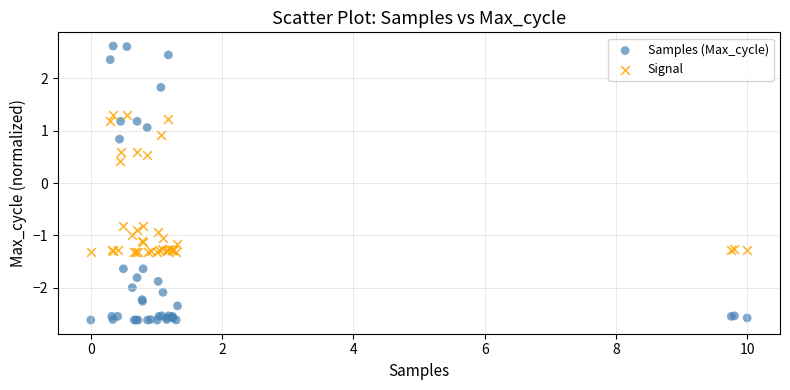

Which series contains the lowest Y value?

Samples (Max_cycle)